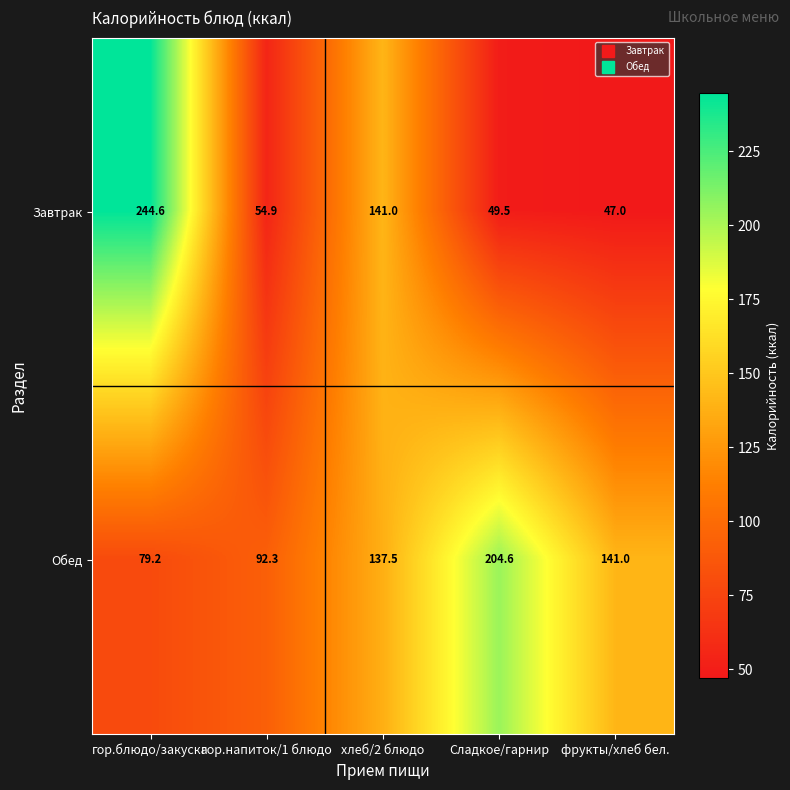

What is the difference between the second highest and minimum values in the Обед series?

61.8